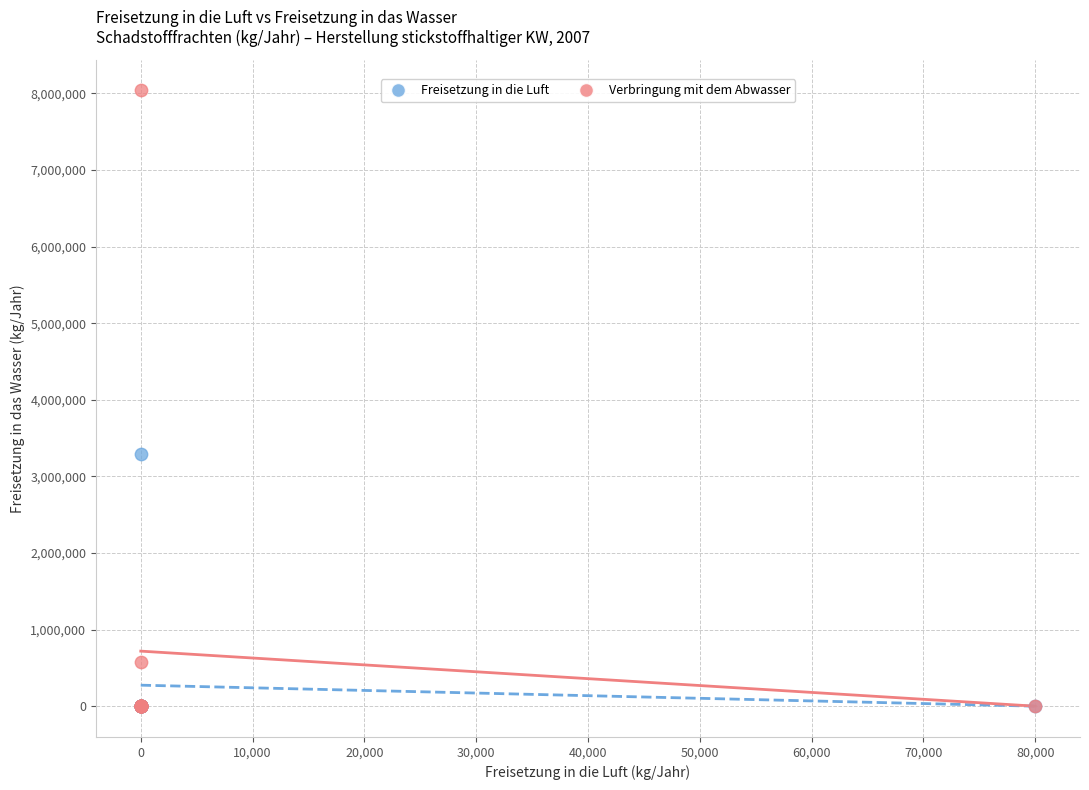

Across all series, what Y value is closest to 4020000?

3290000